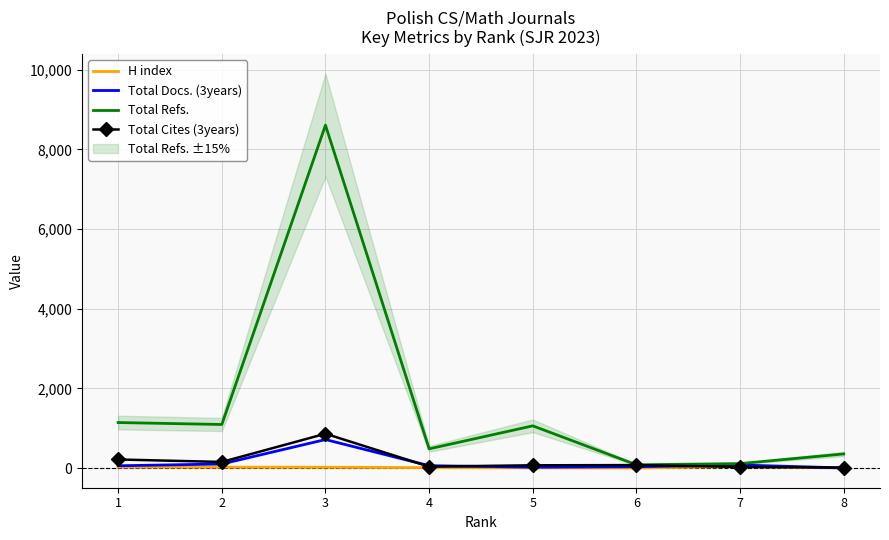

Which series has the largest range (max minus min)?

Total Refs.